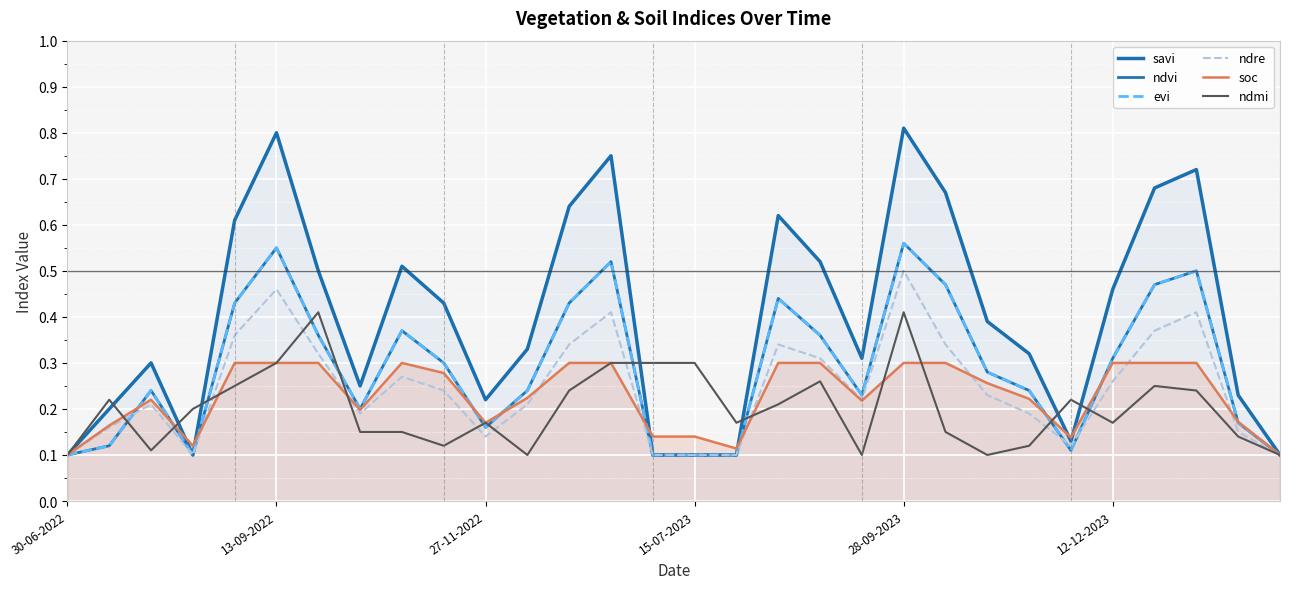

In soc, how many points are lower than both neighbors (excluding endpoints)?

6